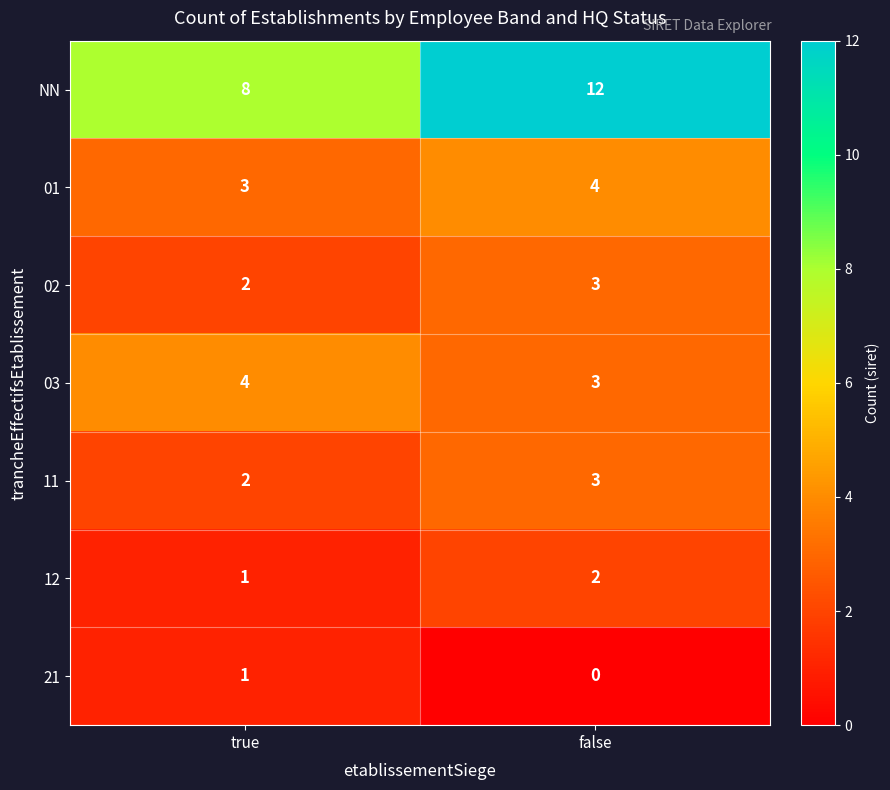

The value of NN at true is 4. True or false?

False